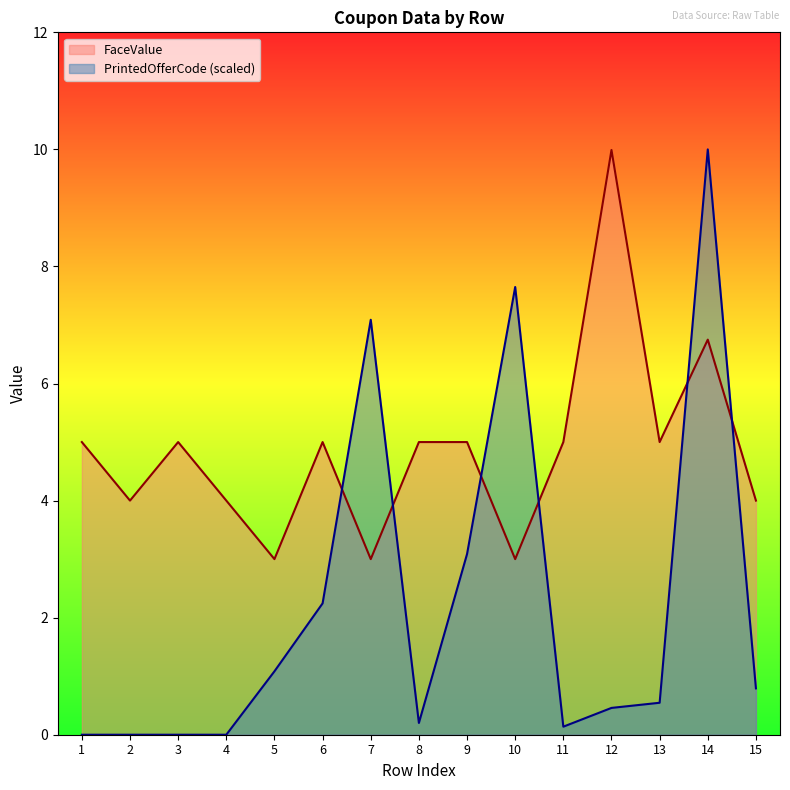

Where is the first local minimum for FaceValue?

2